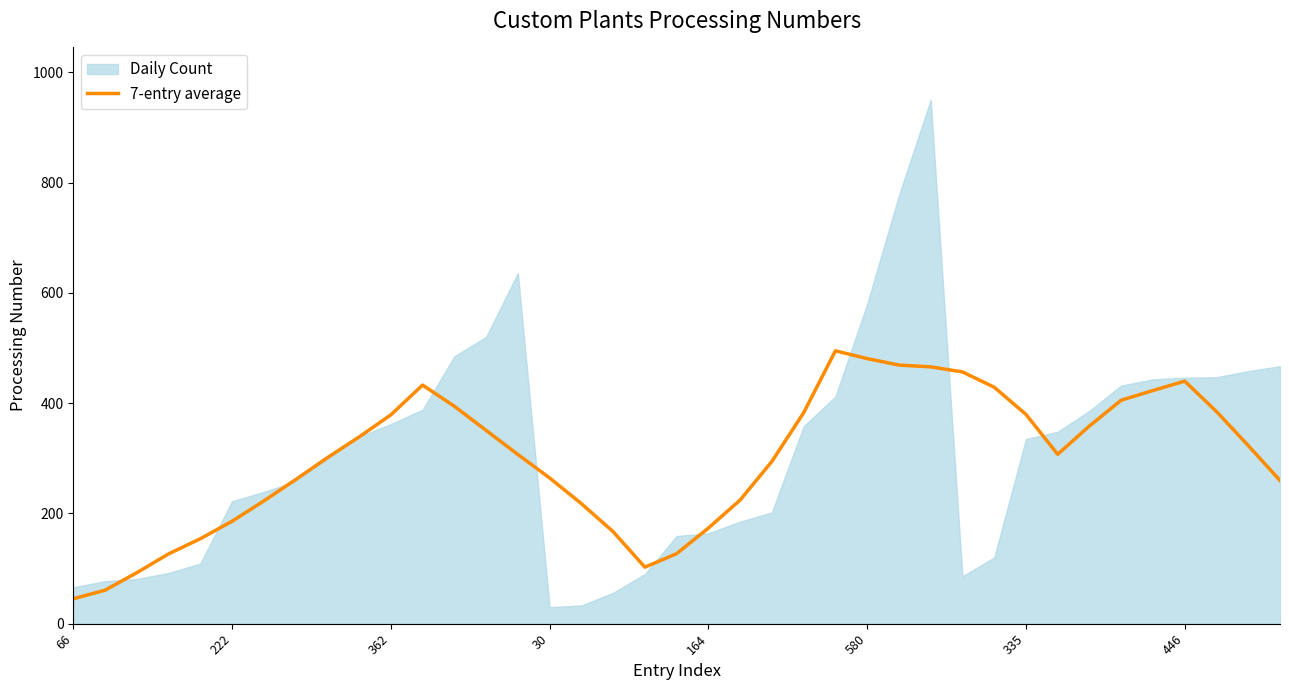

What is the value of the 8th point from the left?

261.1